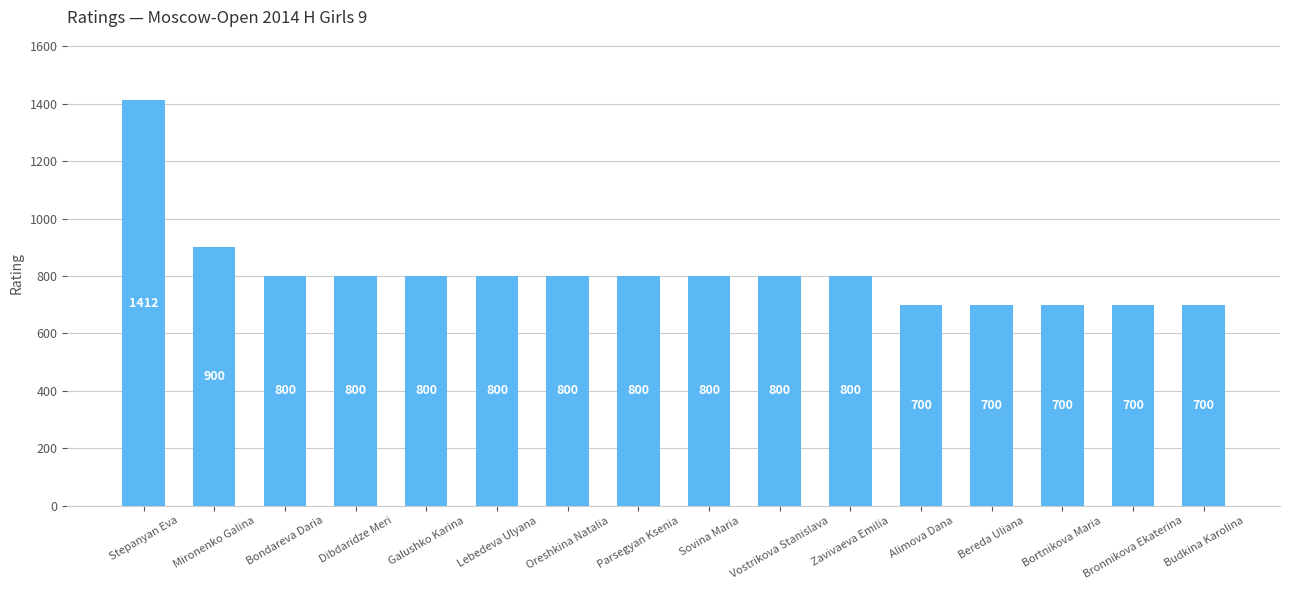

Is it true that the value at Dibdaridze Meri is 457?

False